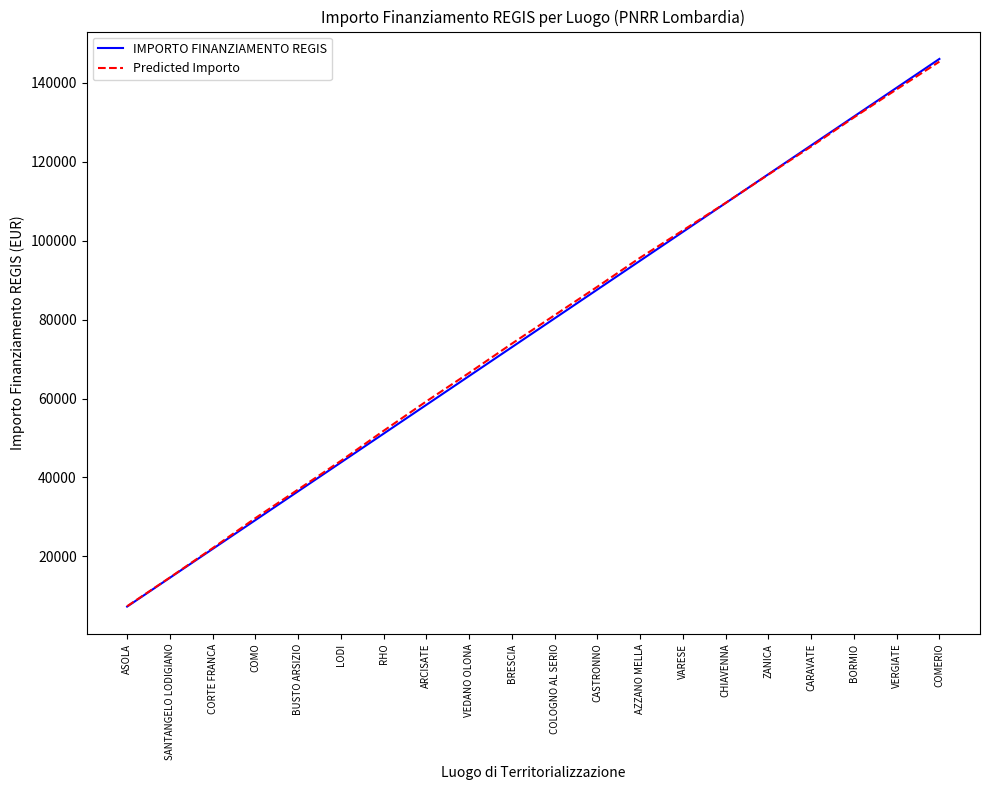

Between CASTRONNO and VERGIATE, which series saw the biggest shift?

IMPORTO FINANZIAMENTO REGIS